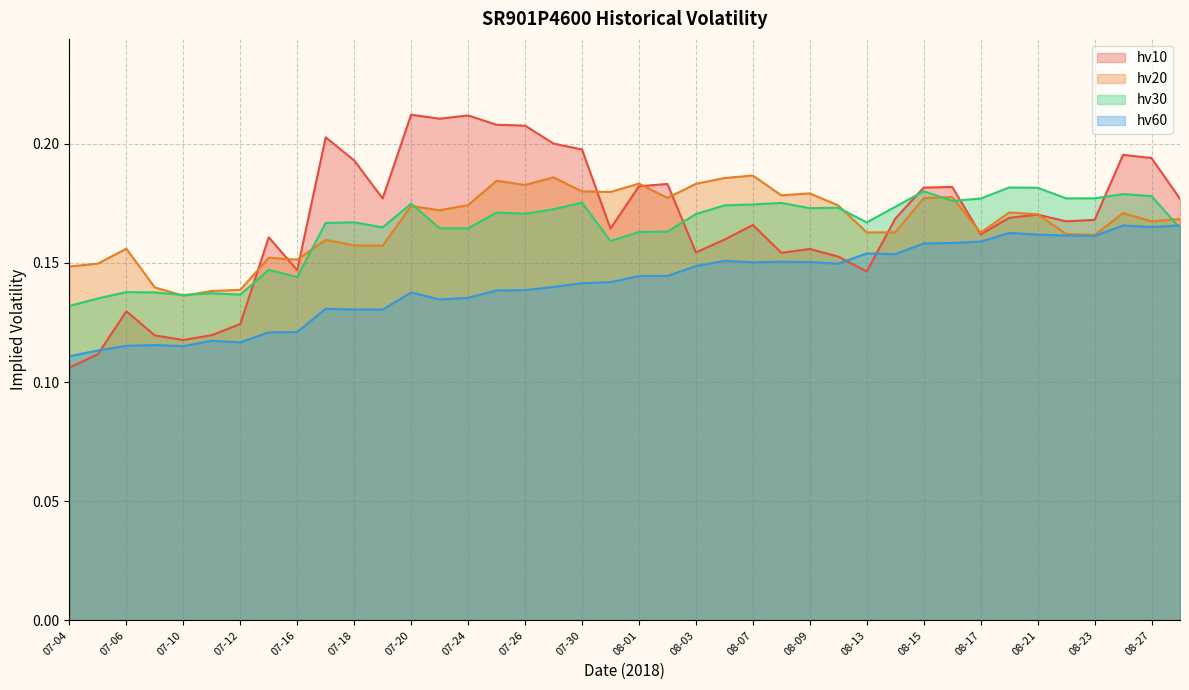

Is the value of hv10 at 07-23 greater than the value of hv60 at 08-06?

Yes